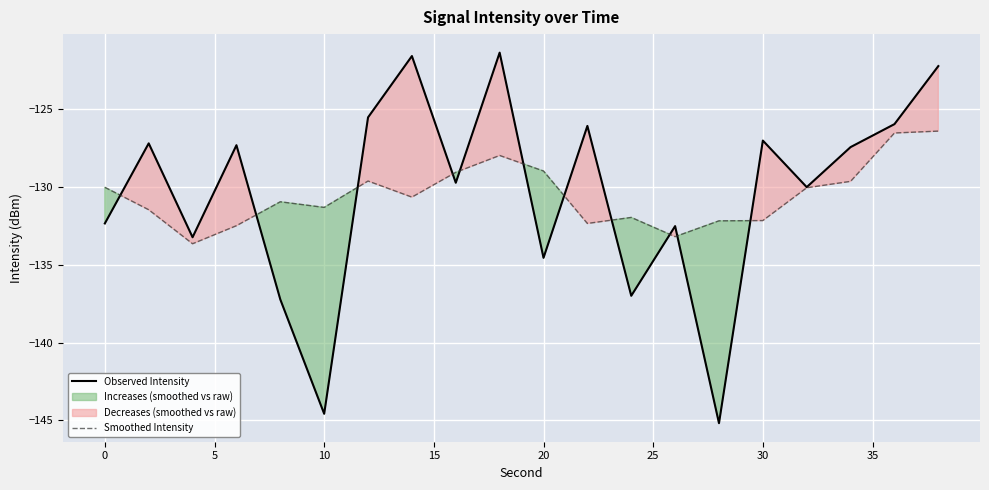

List the series in order of their overall mean, highest first.

Observed Intensity, Smoothed Intensity